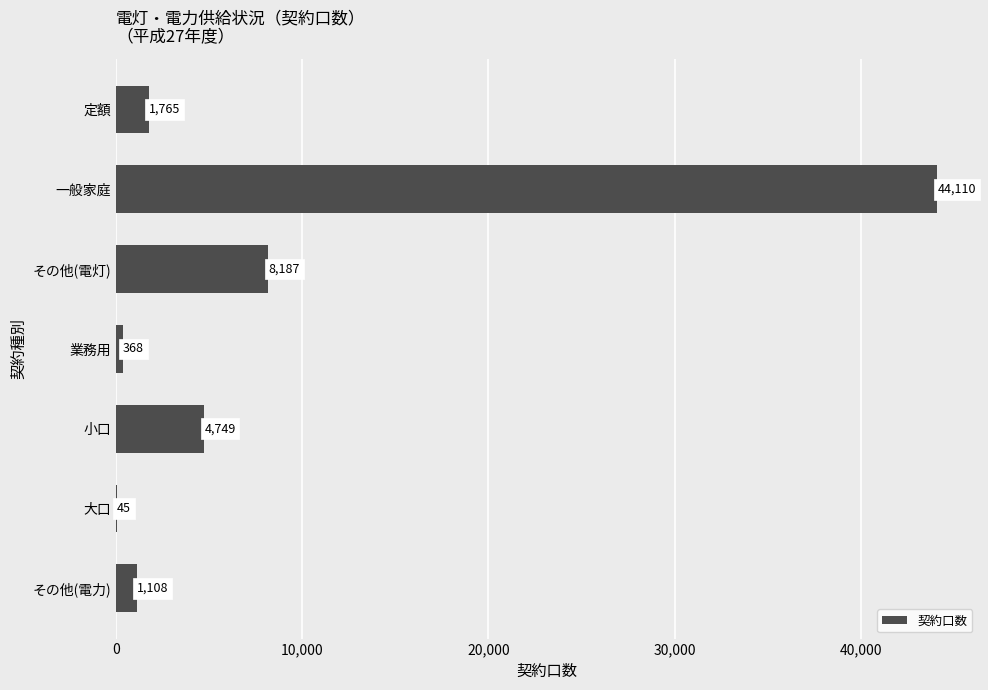

Reading top to bottom, transcribe all the data shown in this chart.

定額=1765	一般家庭=44110	その他(電灯)=8187	業務用=368	小口=4749	大口=45	その他(電力)=1108